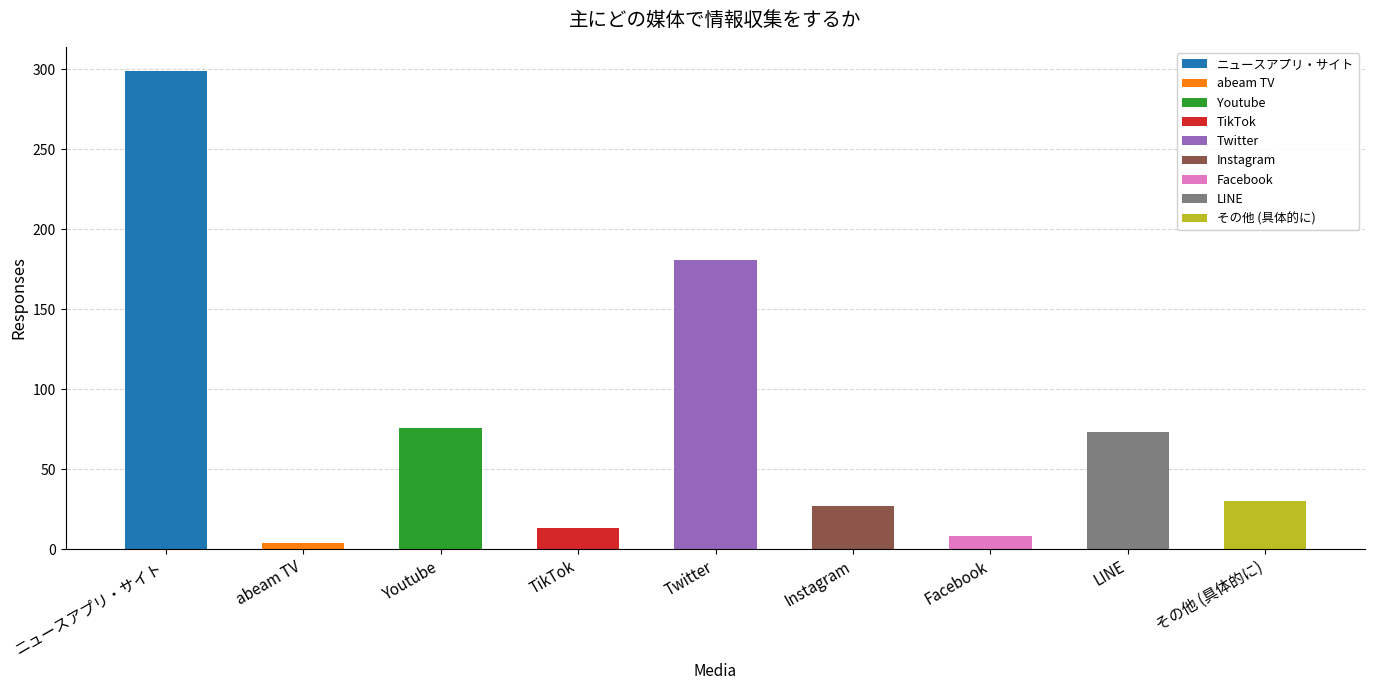

The chart shows a value of 4 at abeam TV. True or false?

True